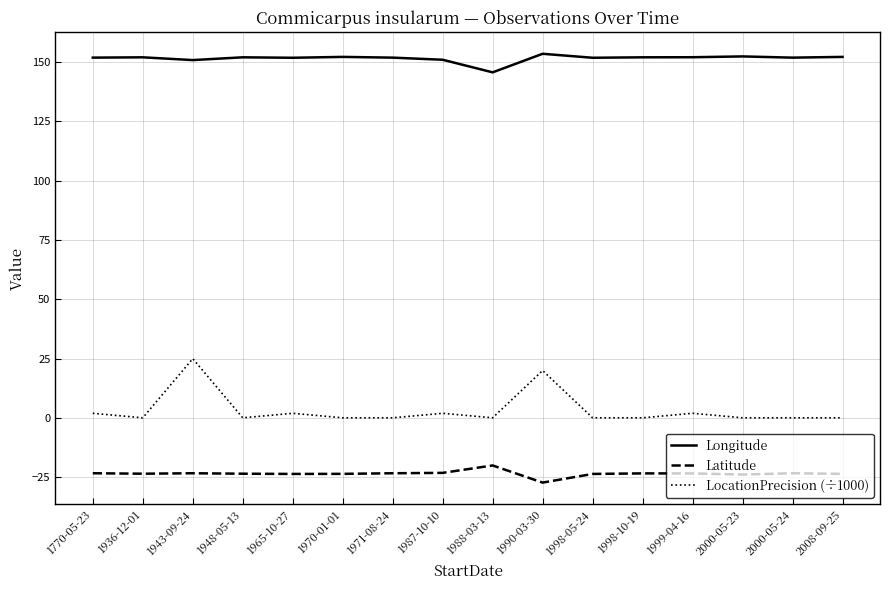

Which series has the largest range (max minus min)?

LocationPrecision (÷1000)